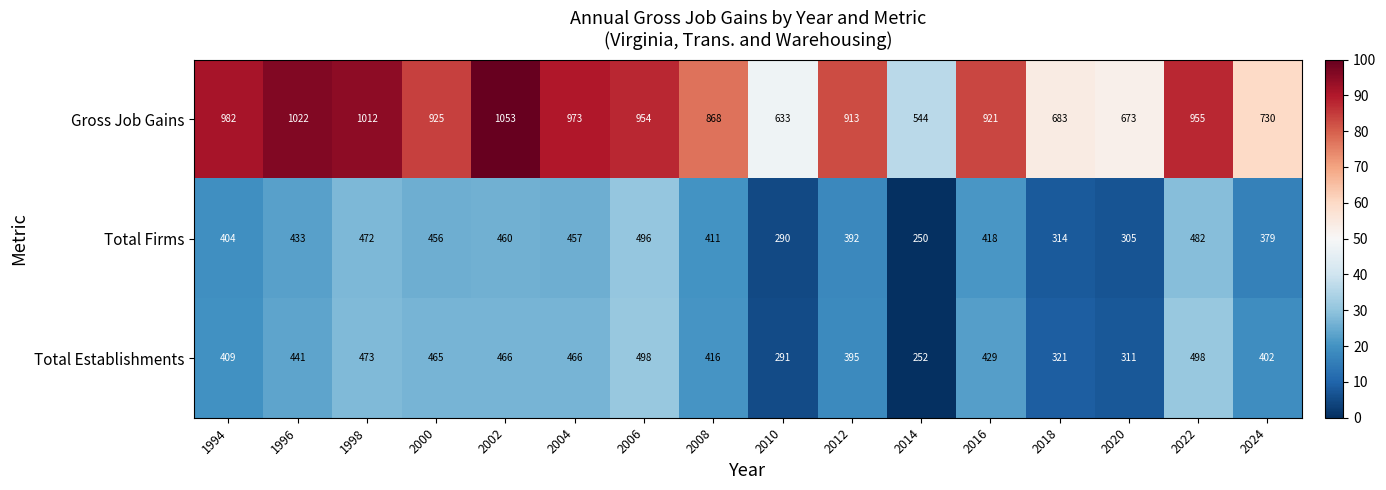

At 2018, list the series in order from largest to smallest.

Gross Job Gains, Total Establishments, Total Firms